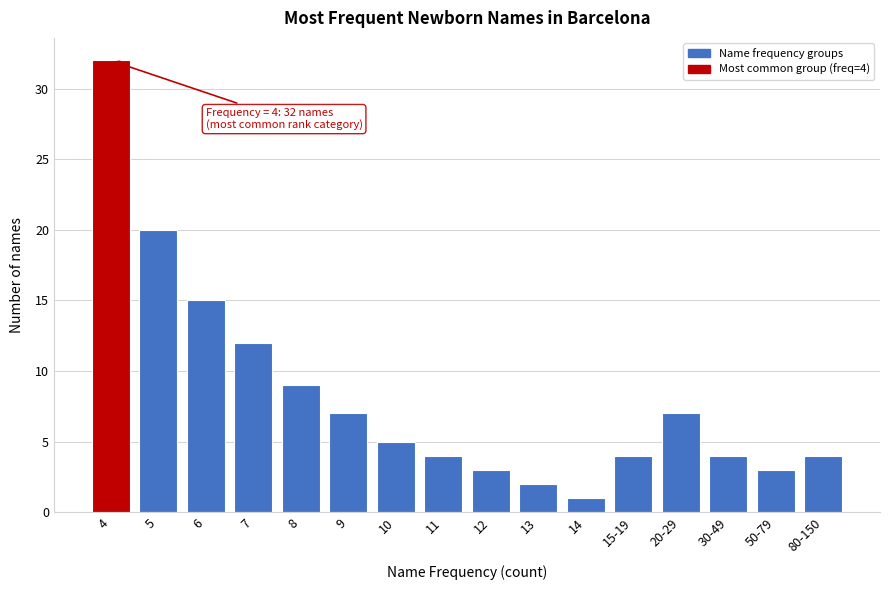

Reading right to left, extract all data points from this chart.

80-150=4	50-79=3	30-49=4	20-29=7	15-19=4	14=1	13=2	12=3	11=4	10=5	9=7	8=9	7=12	6=15	5=20	4=32